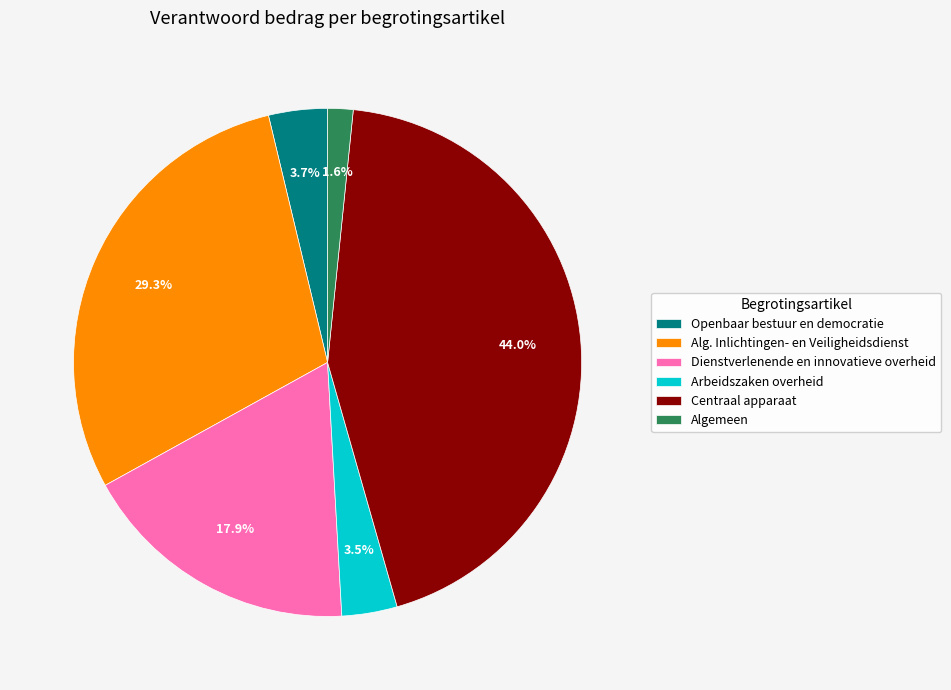

To the nearest percent, what is the difference between the largest and smallest slice percentages?

42%